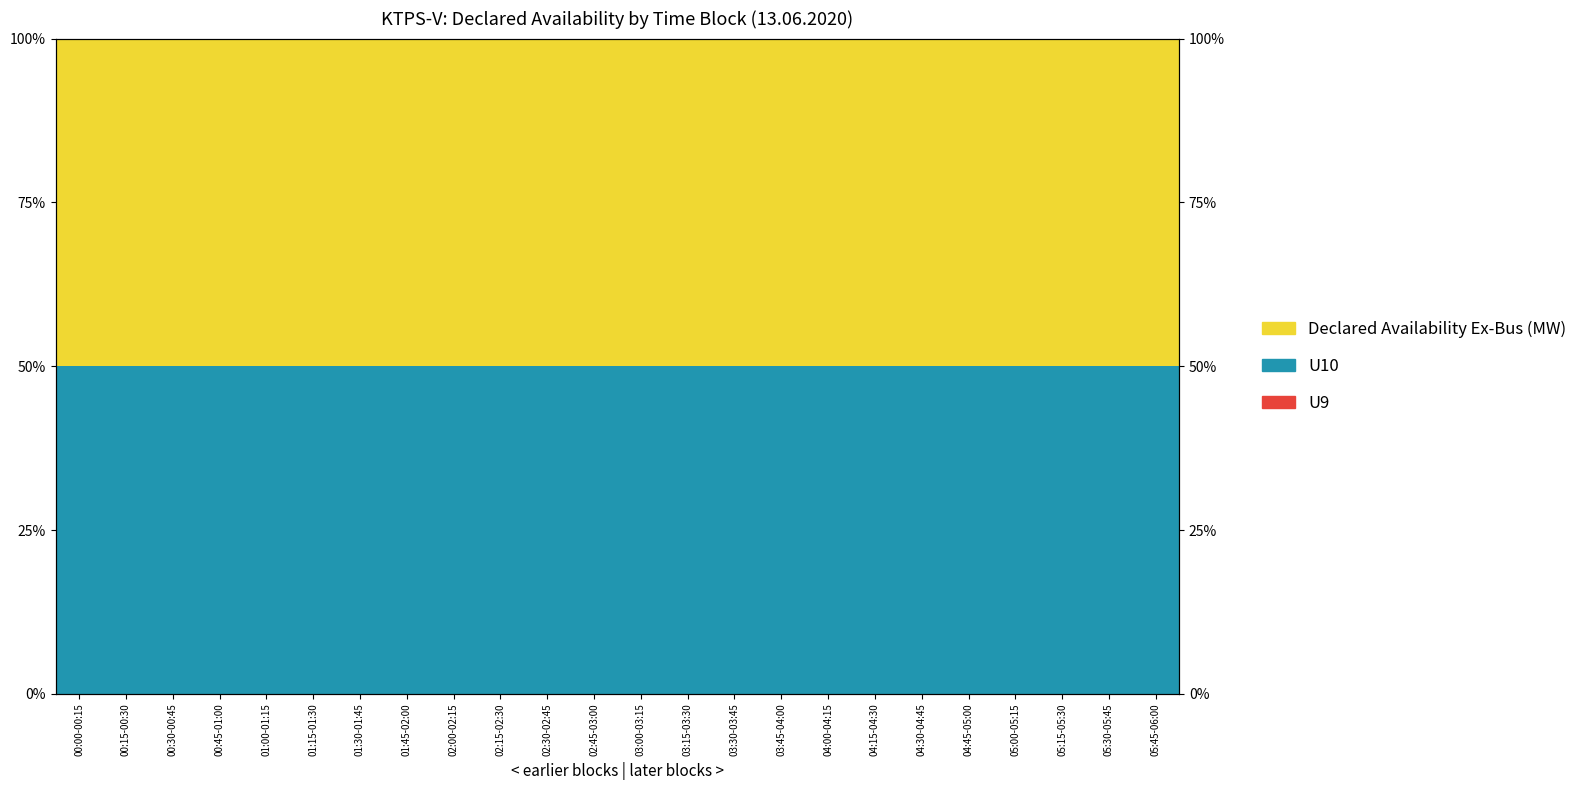

Does the chart contain stacked bars?

No